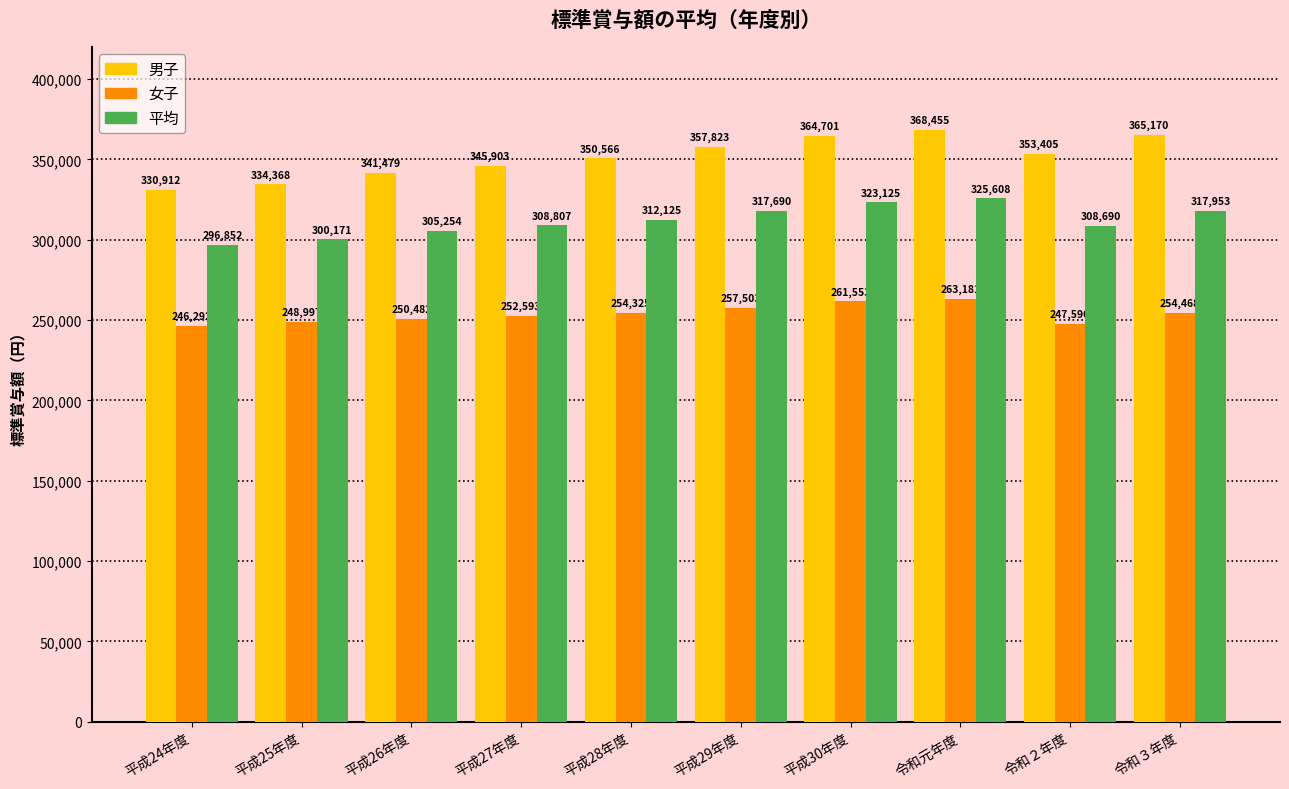

What is the sum of the 平均 values at 平成26年度 and 平成24年度?

602106